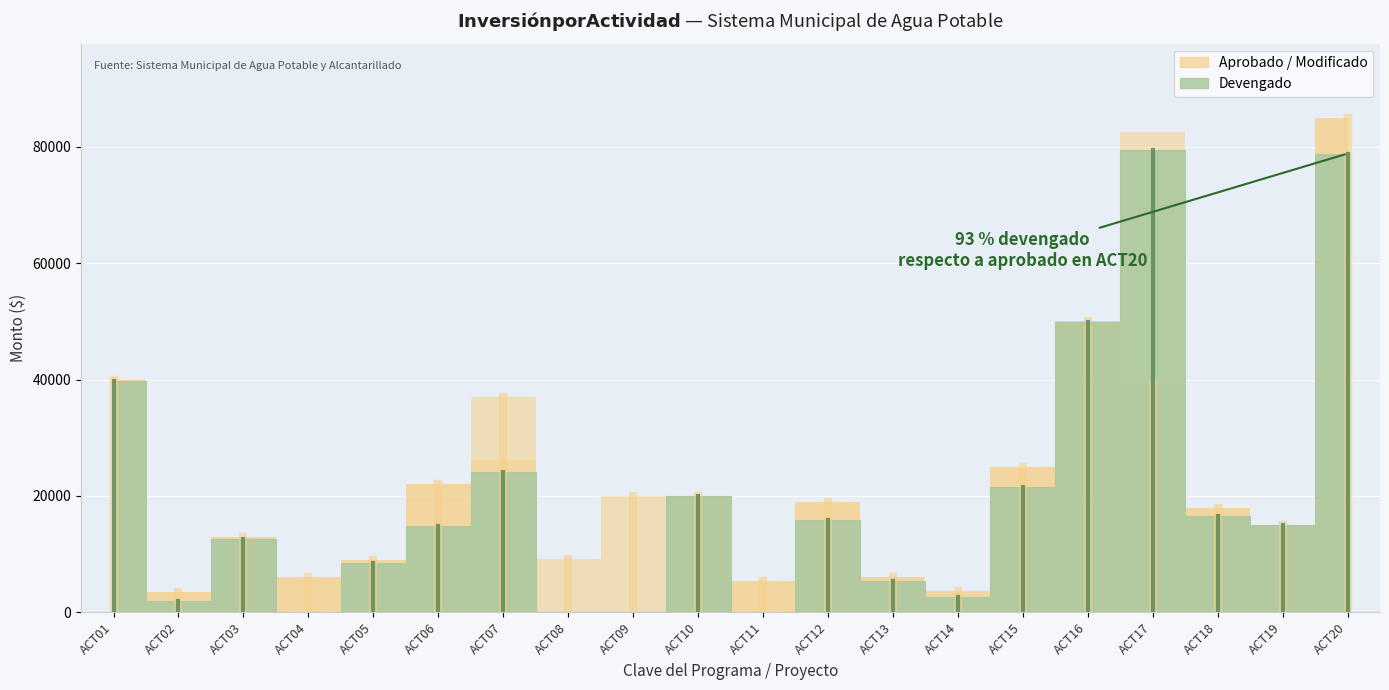

True or false: Modificado and Aprobado cross at least once.

False